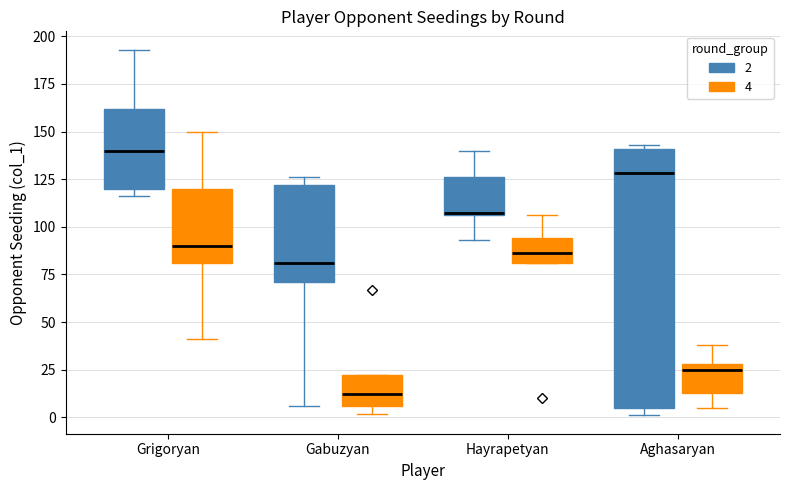

Where is the lower edge of the box for Gabuzyan (4) on the y-axis? The values are not printed on the chart, so give them approximately, as read against the axis.

5